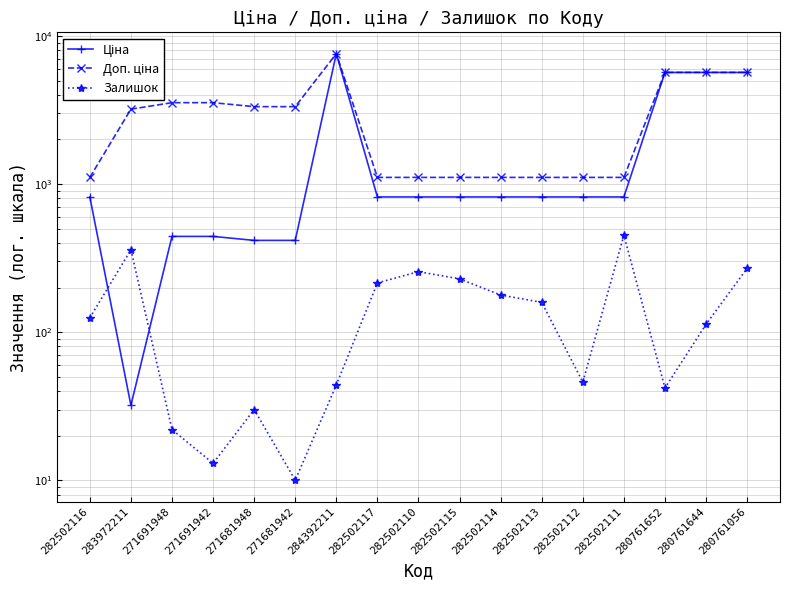

True or false: Доп. ціна and Ціна cross at least once.

False